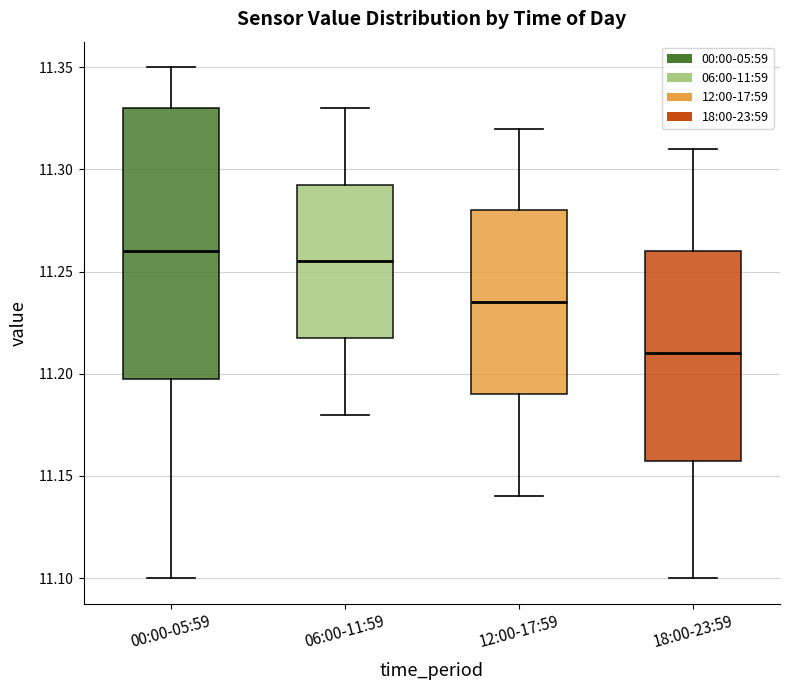

Reading left to right, read every box against the y-axis: the position of its median line, the range the box covers, and the ends of its whiskers. The values are not printed on the chart, so give them approximately, as read against the axis.

00:00-05:59: median 11.260, box 11.200 to 11.330, whiskers 11.100 to 11.350
06:00-11:59: median 11.255, box 11.220 to 11.295, whiskers 11.180 to 11.330
12:00-17:59: median 11.235, box 11.190 to 11.280, whiskers 11.140 to 11.320
18:00-23:59: median 11.210, box 11.160 to 11.260, whiskers 11.100 to 11.310